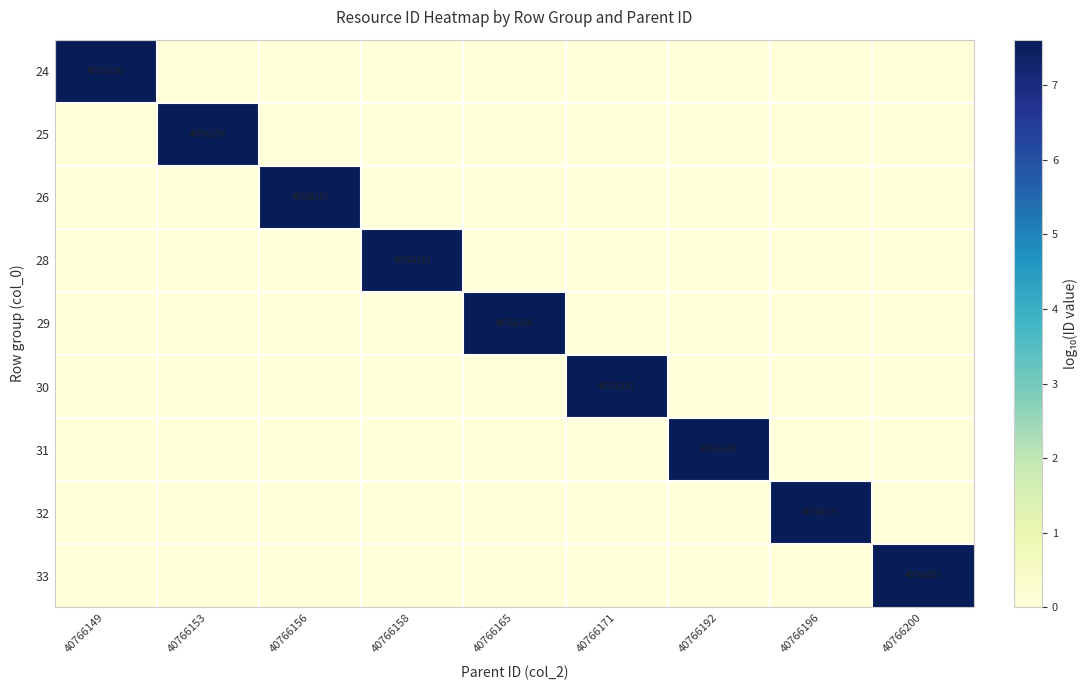

Which label corresponds to the largest value in the chart?

40766200